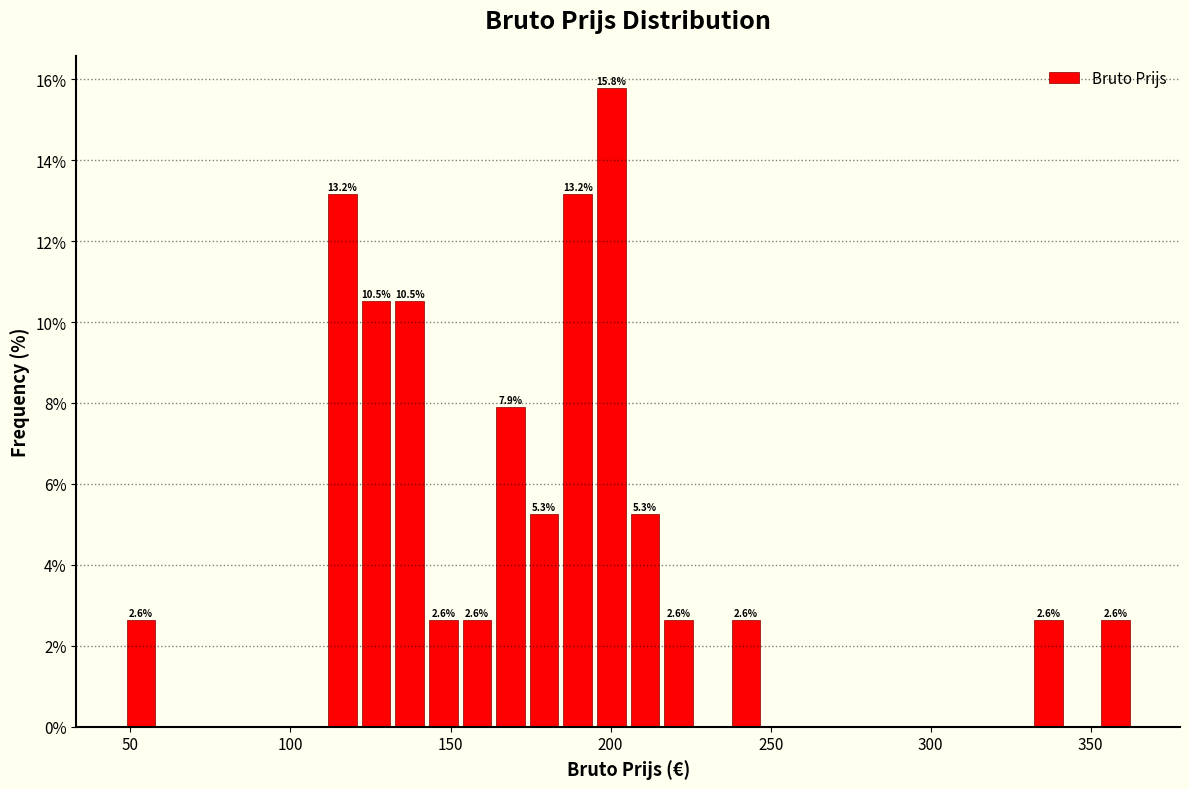

Read against the x-axis, roughly where is the centre of the tallest bar?

200